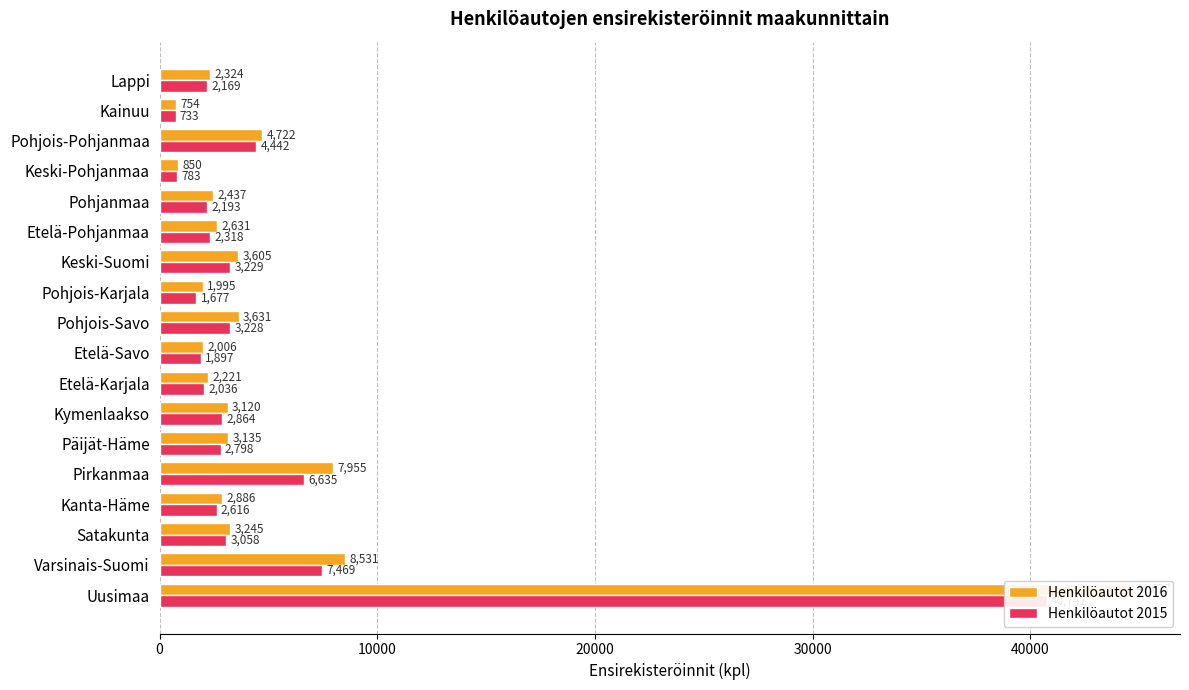

What are all the series names shown in the legend?

Henkilöautot 2016, Henkilöautot 2015